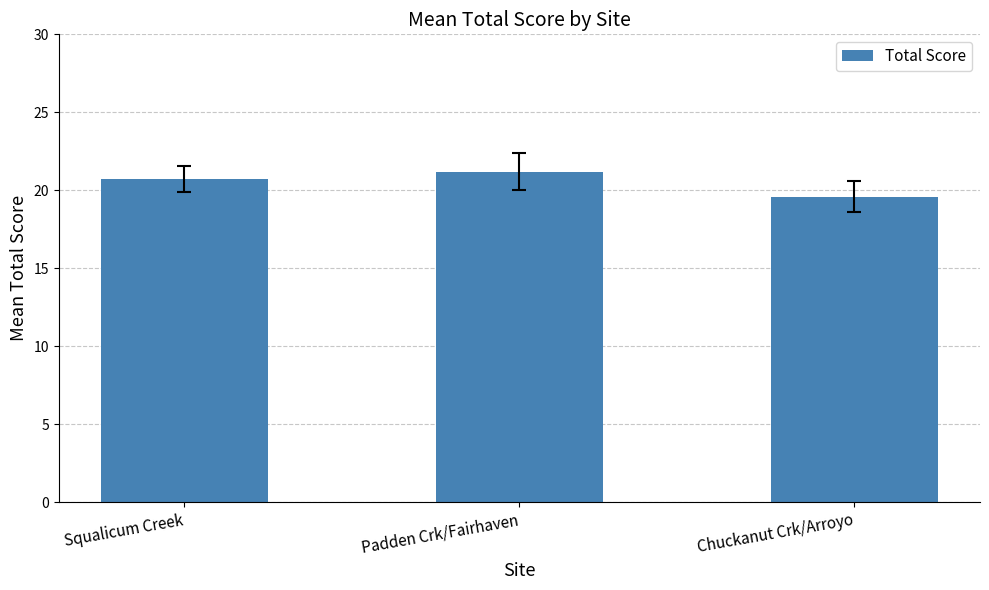

Rank the categories by value from highest to lowest.

Padden Crk/Fairhaven, Squalicum Creek, Chuckanut Crk/Arroyo